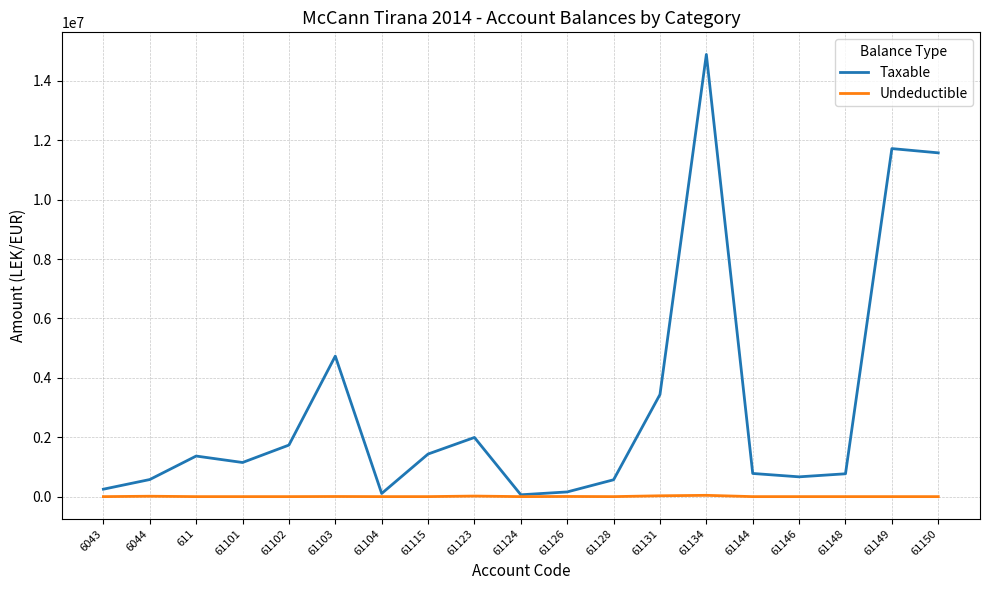

Where is the first local maximum for Taxable?

611